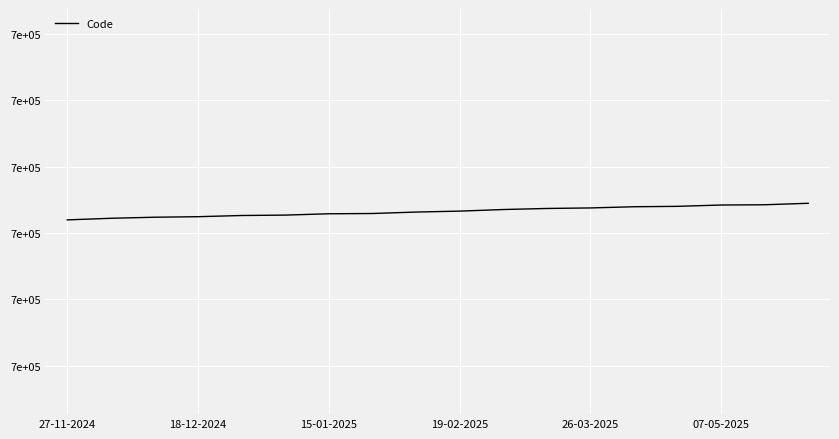

Is this an area chart (filled region under the line)?

No